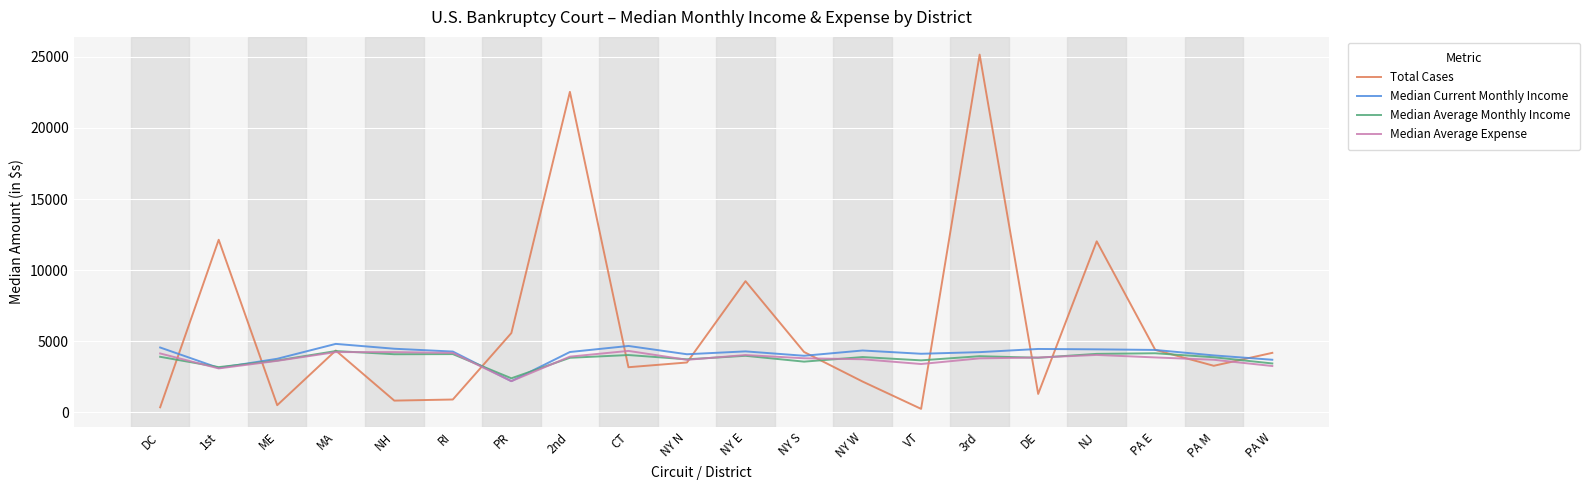

Where is the first local minimum for Median Current Monthly Income?

1st